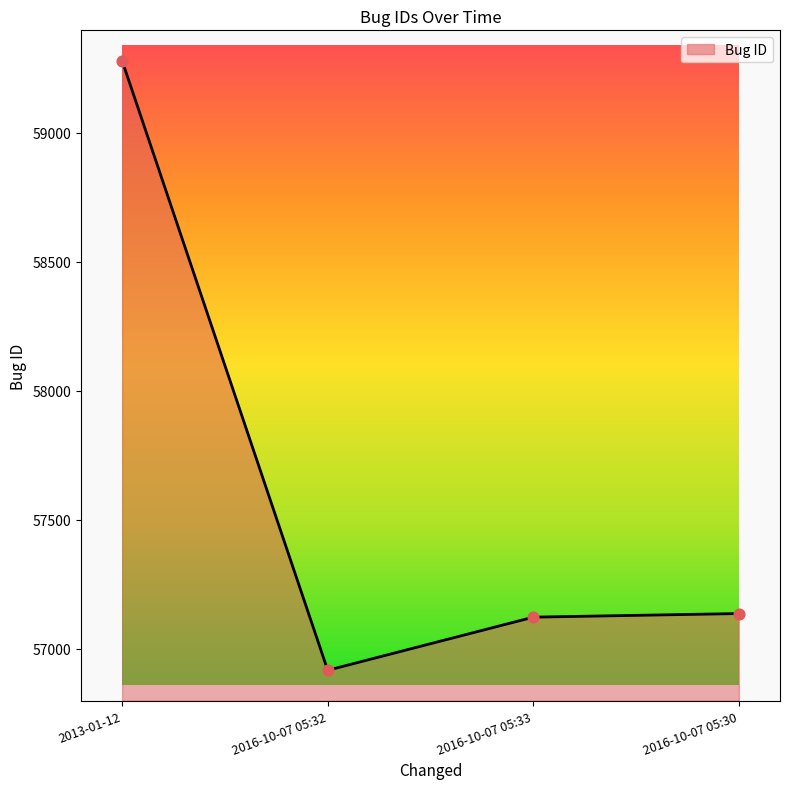

What is the change in value from 2013-01-12 to 2016-10-07 05:32?

-2364